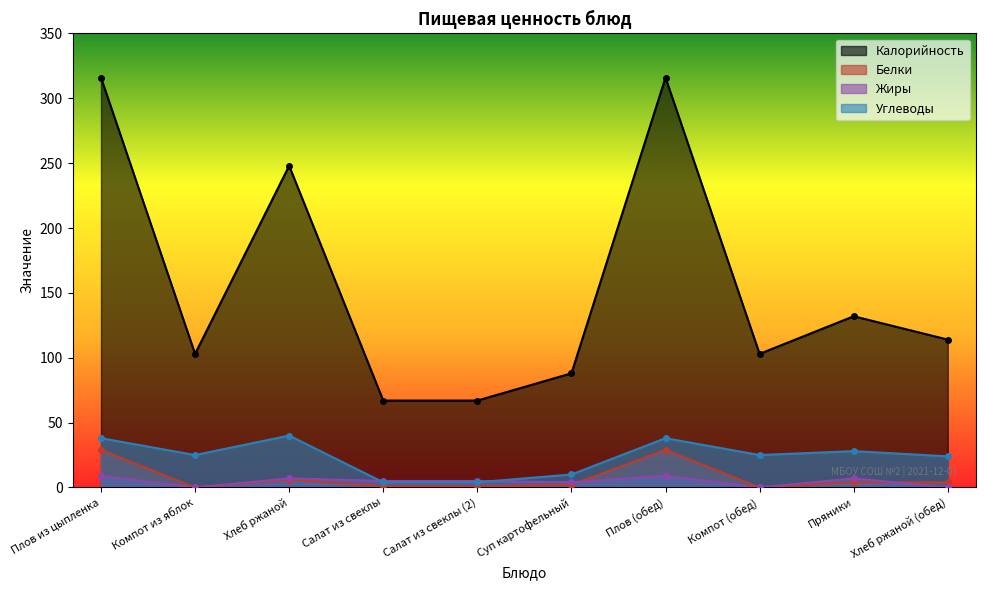

What position from the left is Хлеб ржаной?

3